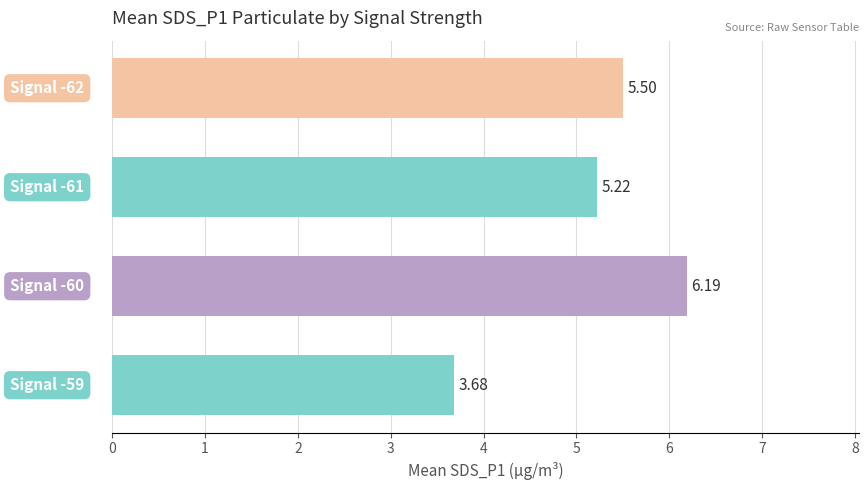

How many series are shown in this chart?

1